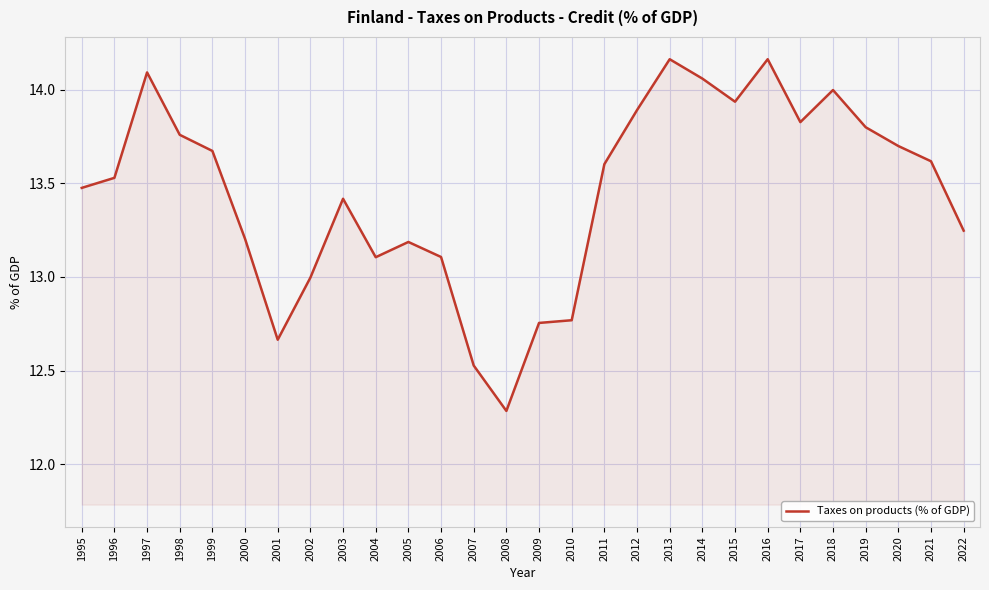

Where is the first local maximum?

1997